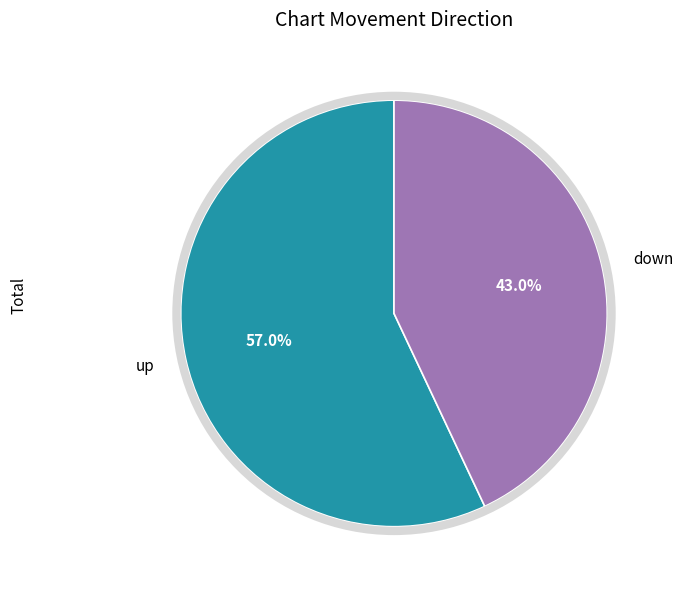

Which slice is the largest?

up